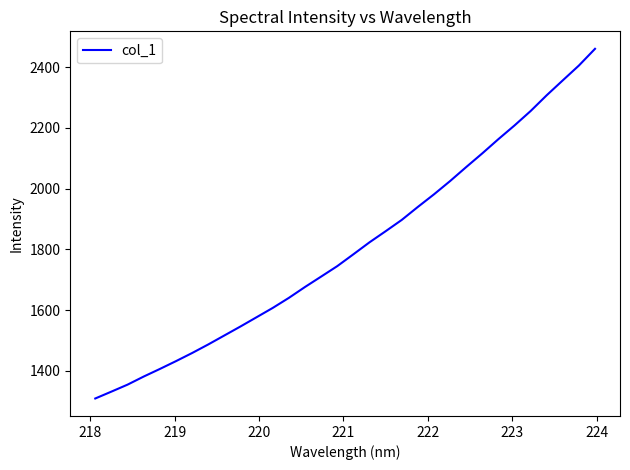

What is the minimum value shown in the chart?

1309.5